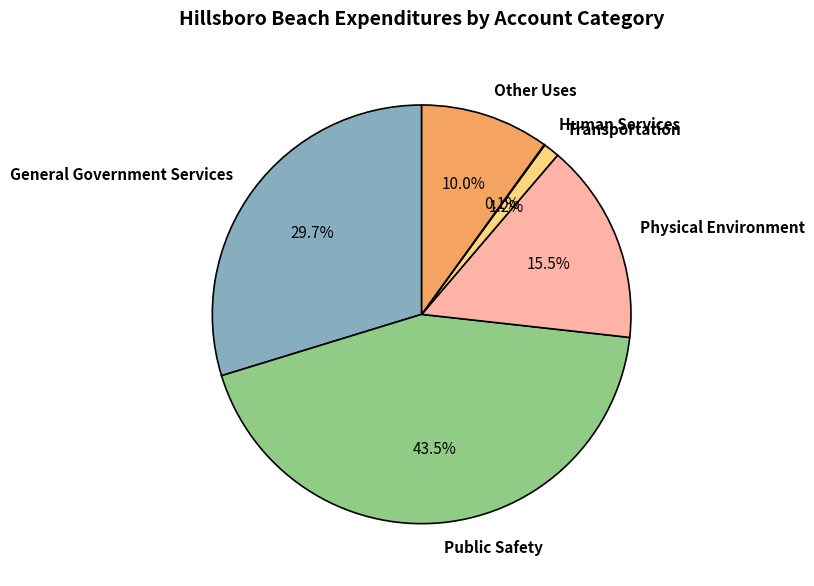

Which category has the biggest portion of the pie?

Public Safety